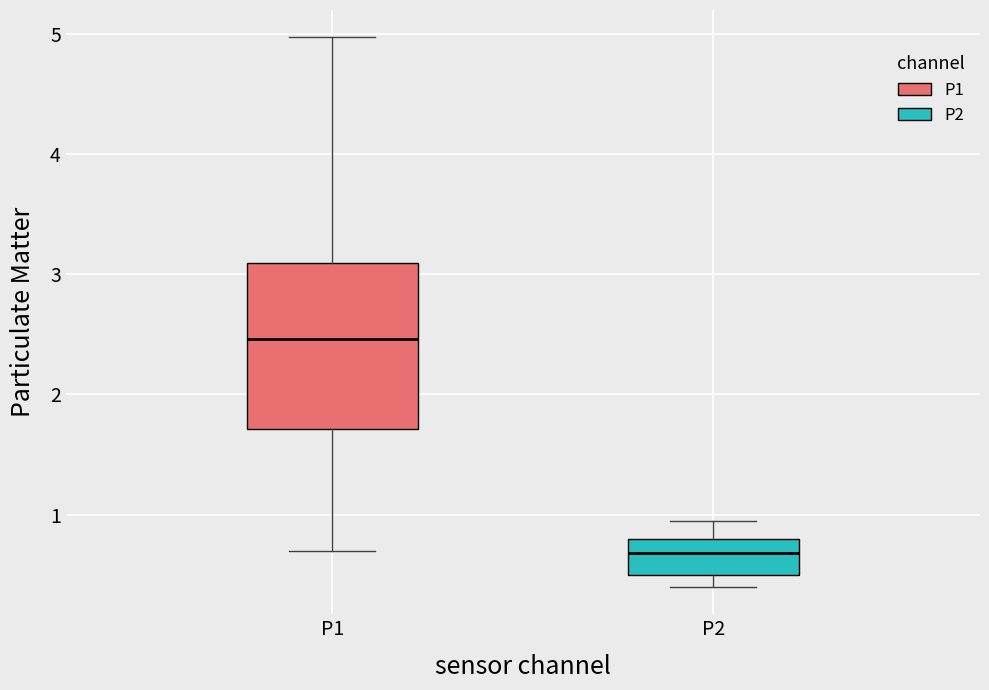

Where does the lower whisker of the box for P1 end on the y-axis? The values are not printed on the chart, so give them approximately, as read against the axis.

0.7